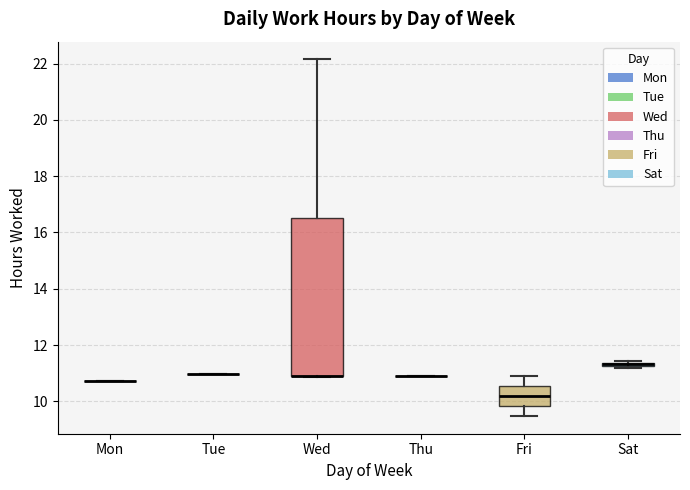

Which box is the tallest, from its lower edge to its upper edge?

Wed